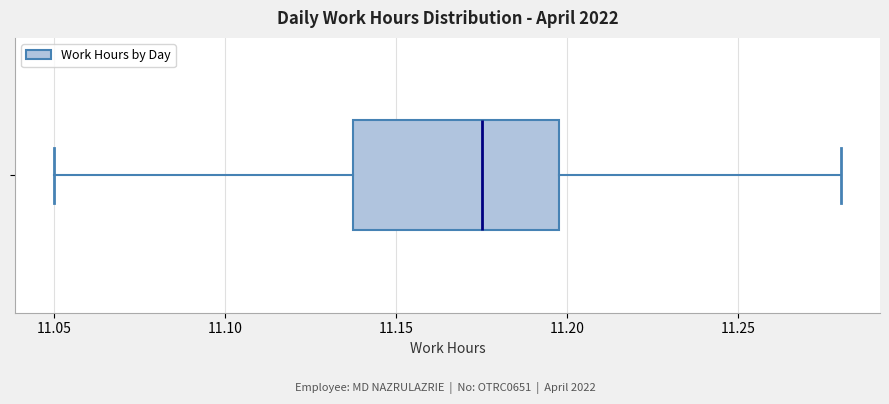

Where does the left whisker of the box end on the x-axis? The values are not printed on the chart, so give them approximately, as read against the axis.

11.050